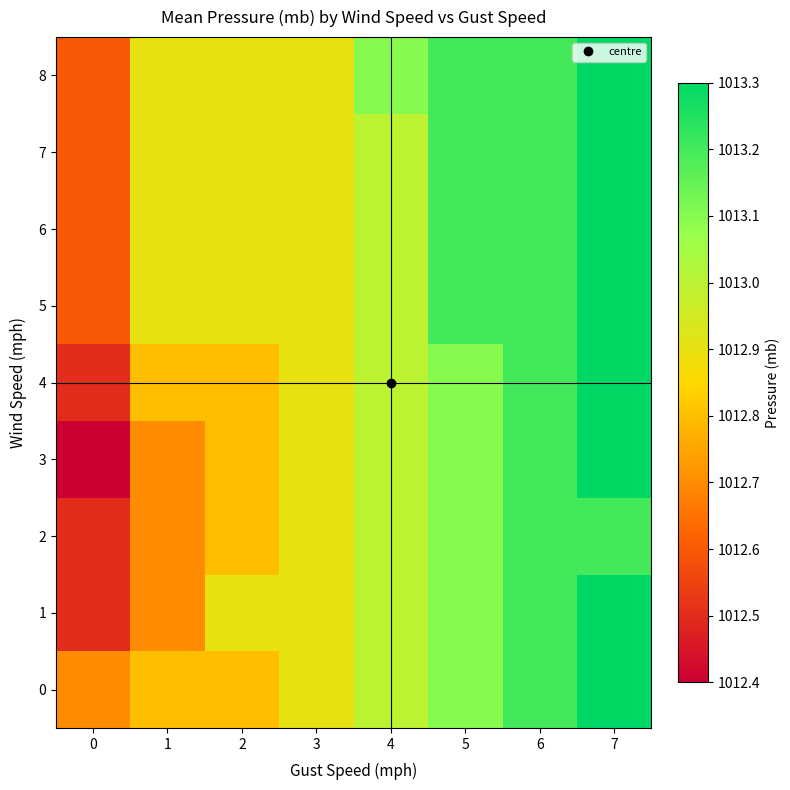

Reading left to right, list all the values displayed in this chart.

0: 0=1012.7	1=1012.8	2=1012.8	3=1012.9	4=1013.0	5=1013.1	6=1013.2	7=1013.3
1: 0=1012.5	1=1012.7	2=1012.9	3=1012.9	4=1013.0	5=1013.1	6=1013.2	7=1013.3
2: 0=1012.5	1=1012.7	2=1012.8	3=1012.9	4=1013.0	5=1013.1	6=1013.2	7=1013.2
3: 0=1012.4	1=1012.7	2=1012.8	3=1012.9	4=1013.0	5=1013.1	6=1013.2	7=1013.3
4: 0=1012.5	1=1012.8	2=1012.8	3=1012.9	4=1013.0	5=1013.1	6=1013.2	7=1013.3
5: 0=1012.6	1=1012.9	2=1012.9	3=1012.9	4=1013.0	5=1013.2	6=1013.2	7=1013.3
6: 0=1012.6	1=1012.9	2=1012.9	3=1012.9	4=1013.0	5=1013.2	6=1013.2	7=1013.3
7: 0=1012.6	1=1012.9	2=1012.9	3=1012.9	4=1013.0	5=1013.2	6=1013.2	7=1013.3
8: 0=1012.6	1=1012.9	2=1012.9	3=1012.9	4=1013.1	5=1013.2	6=1013.2	7=1013.3